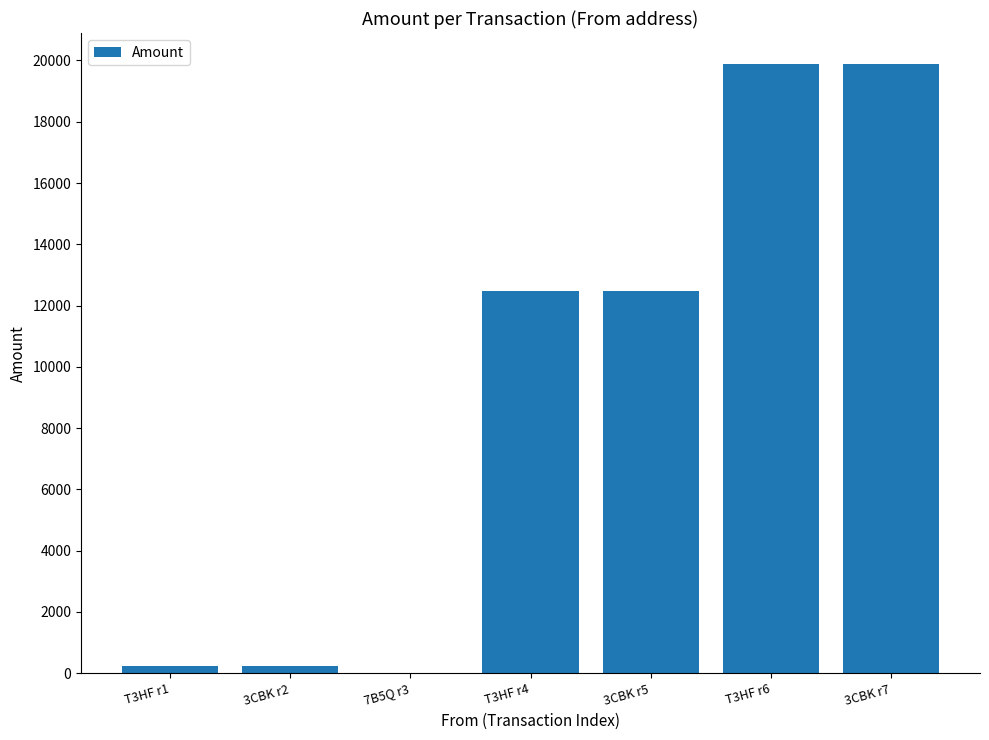

What is the change in value from T3HF r4 to 3CBK r7?

+7411